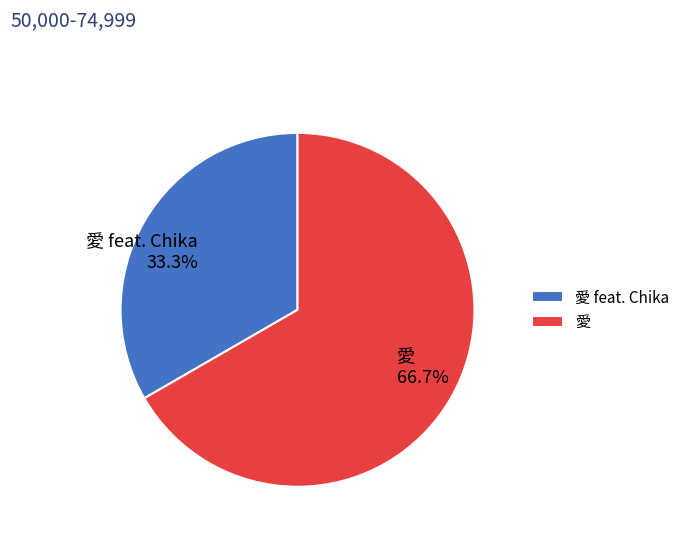

What percentage is the 愛 slice, to the nearest percent?

67%